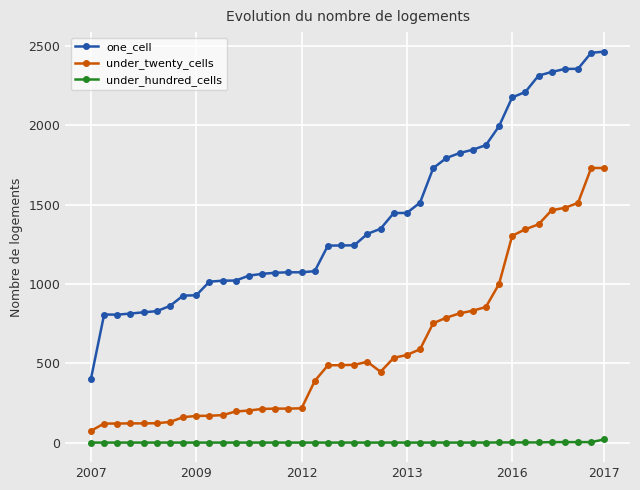

At how many categories does at least one series exceed 2070?

8